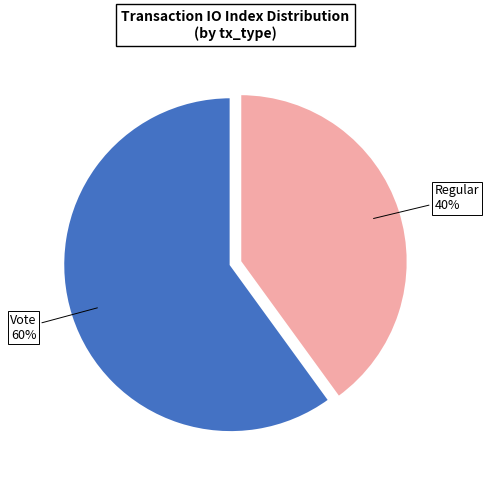

To the nearest percent, what is the difference between the largest and smallest slice percentages?

20%